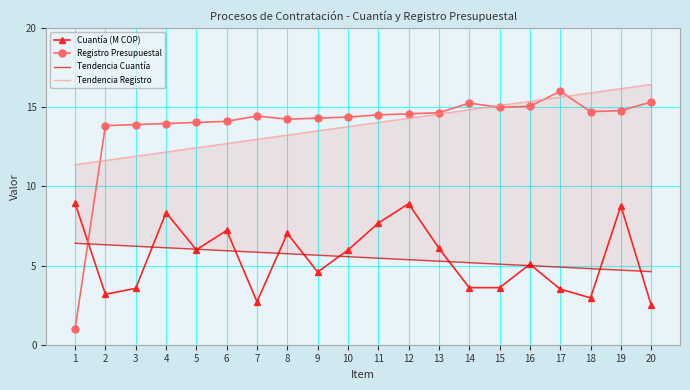

True or false: Tendencia Registro and Tendencia Cuantía intersect in this chart.

False